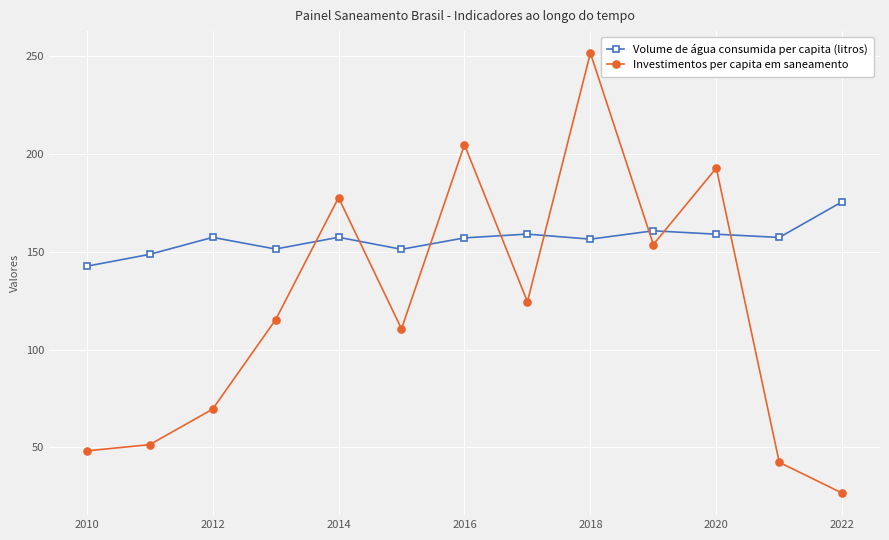

Which series has the largest range (max minus min)?

Investimentos per capita em saneamento